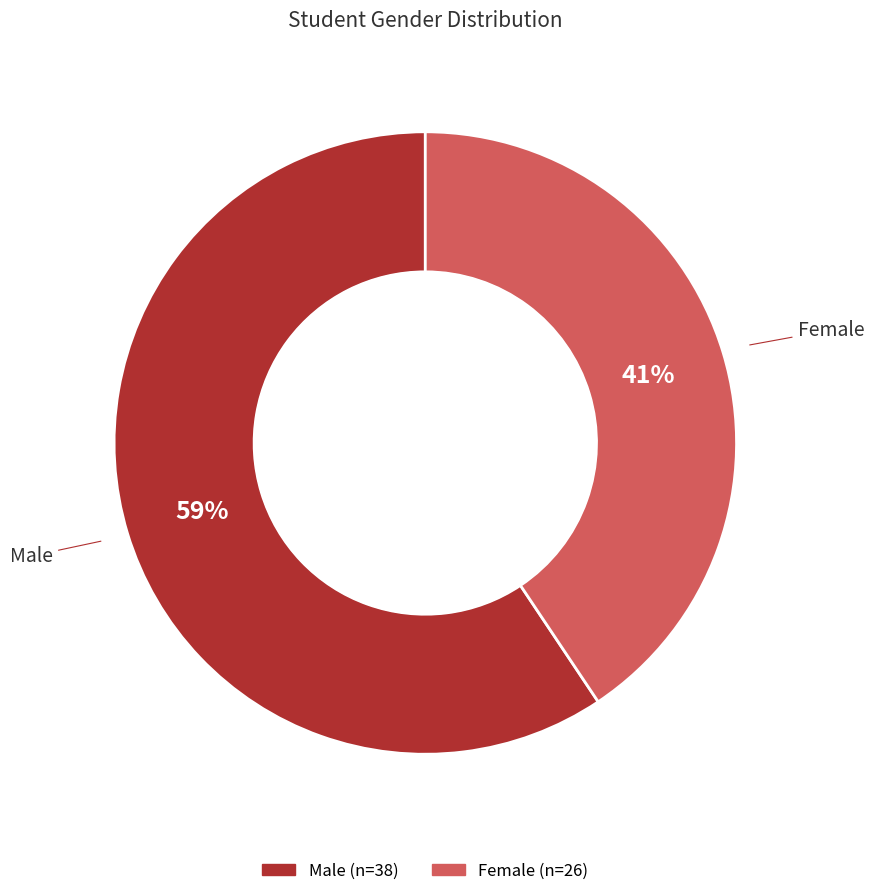

To the nearest percent, what is the average slice percentage?

50%